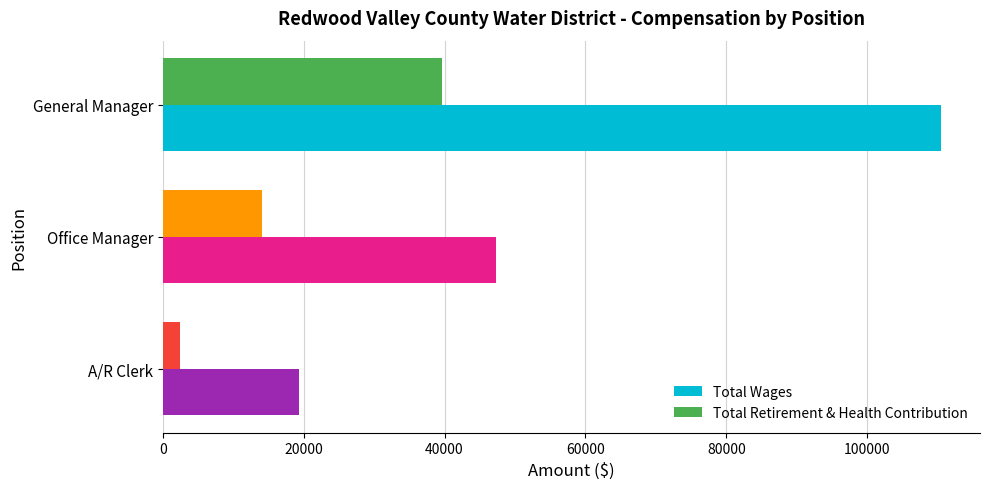

Which series has the largest range (max minus min)?

Total Wages